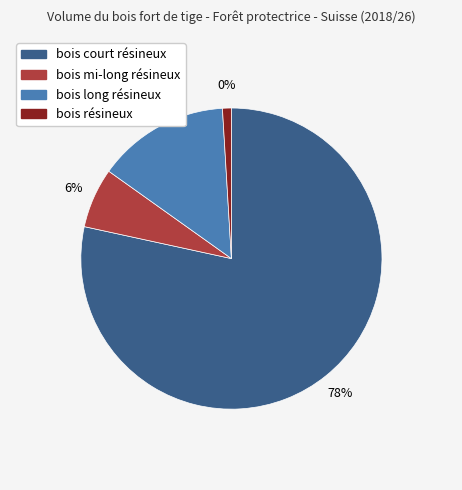

Which has a higher value, bois résineux or bois court résineux?

bois court résineux